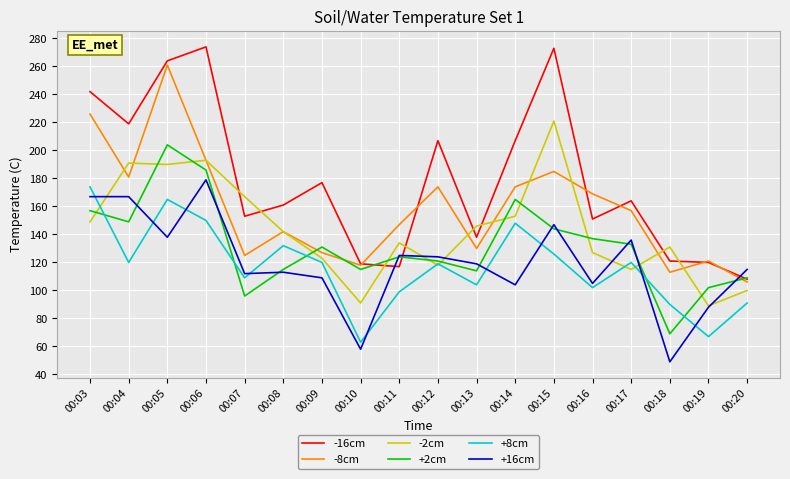

What is the sum of the -8cm values at 00:12 and 00:18?

287